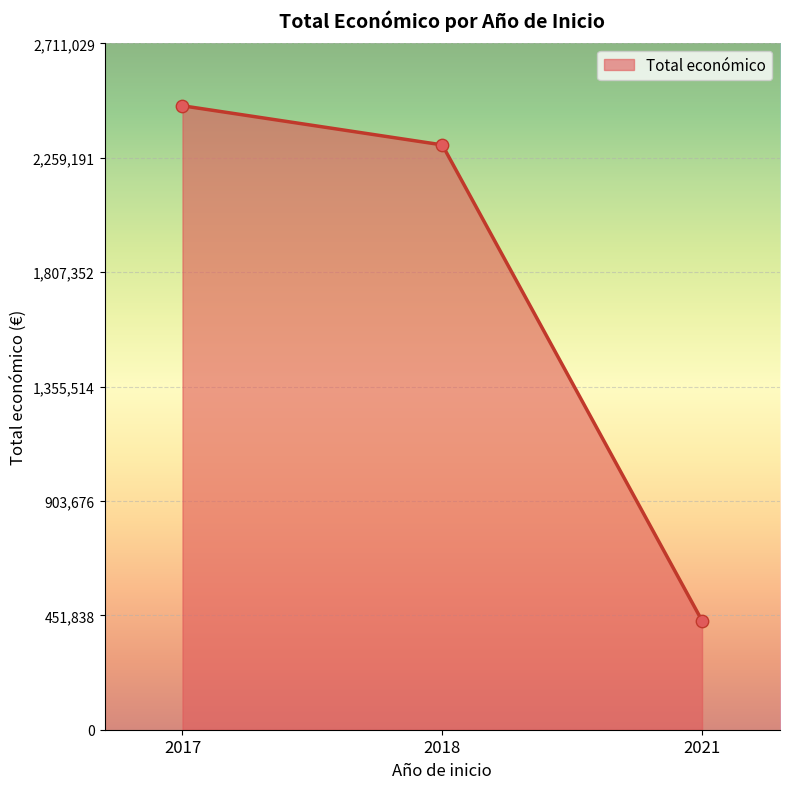

What is the ratio of the value at 2017 to the value at 2018?

1.1